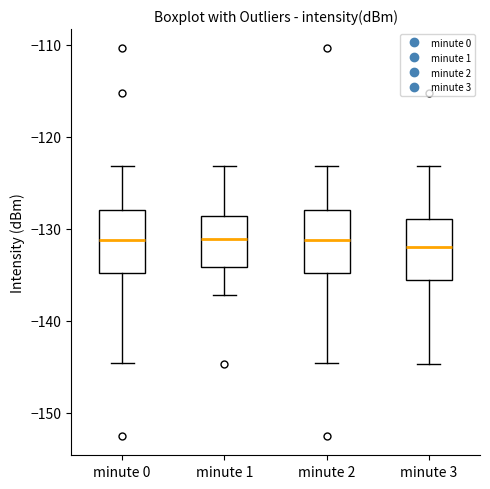

Reading left to right, read every box against the y-axis: the position of its median line, the range the box covers, and the ends of its whiskers. The values are not printed on the chart, so give them approximately, as read against the axis.

minute 0: median -131, box -135 to -128, whiskers -145 to -123
minute 1: median -131, box -134 to -129, whiskers -137 to -123
minute 2: median -131, box -135 to -128, whiskers -145 to -123
minute 3: median -132, box -136 to -129, whiskers -145 to -123